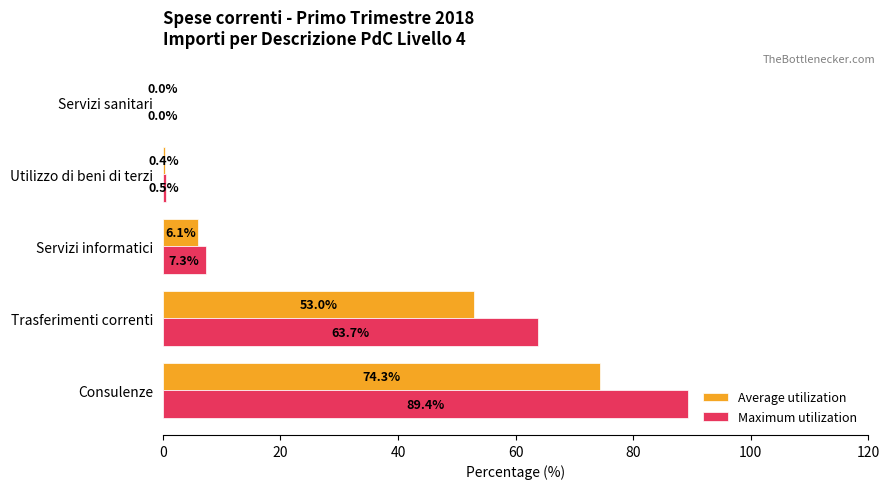

What is the maximum value shown in the chart?

89.4